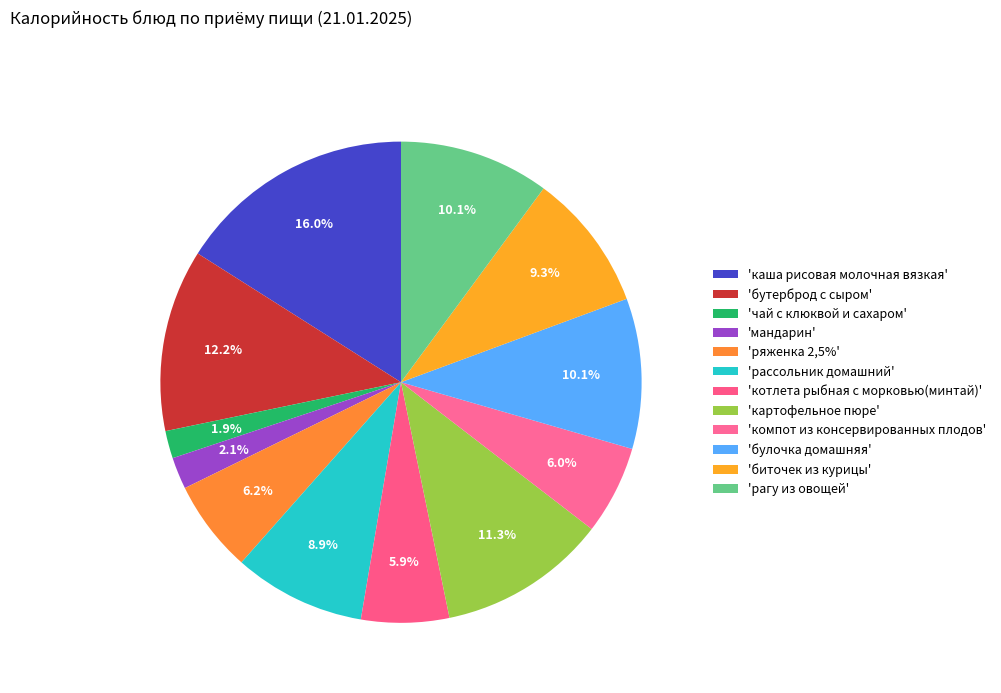

Count the number of slices in the pie.

12